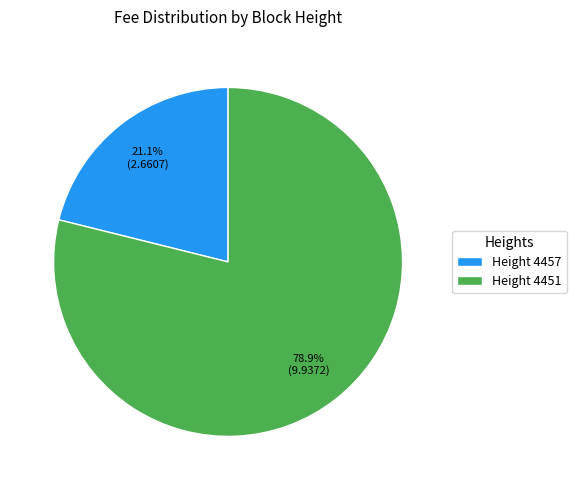

What is the ratio of the value at Height 4451 to the value at Height 4457?

3.7